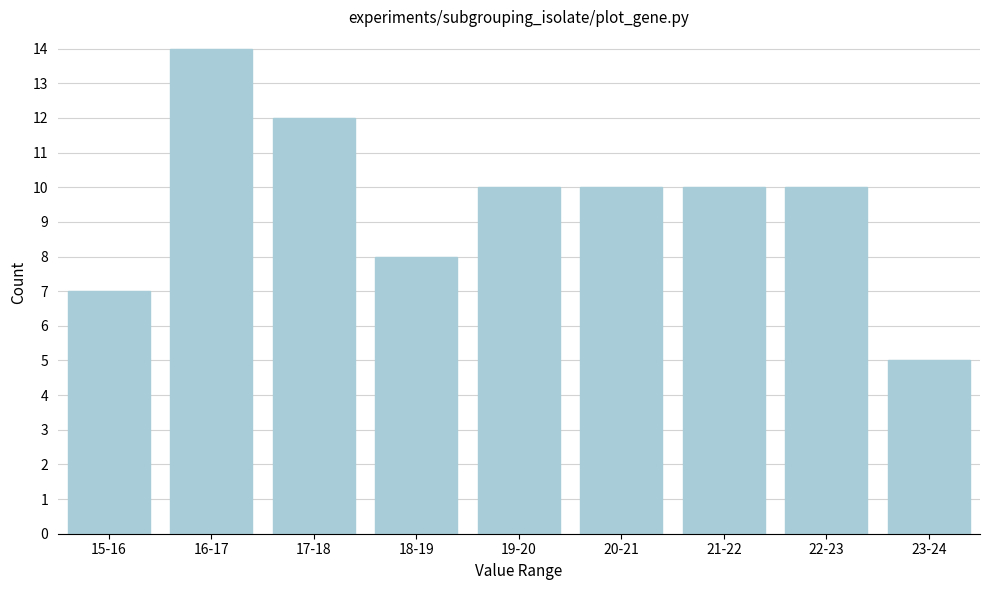

Reading left to right, transcribe all the data shown in this chart.

7	14	12	8	10	10	10	10	5